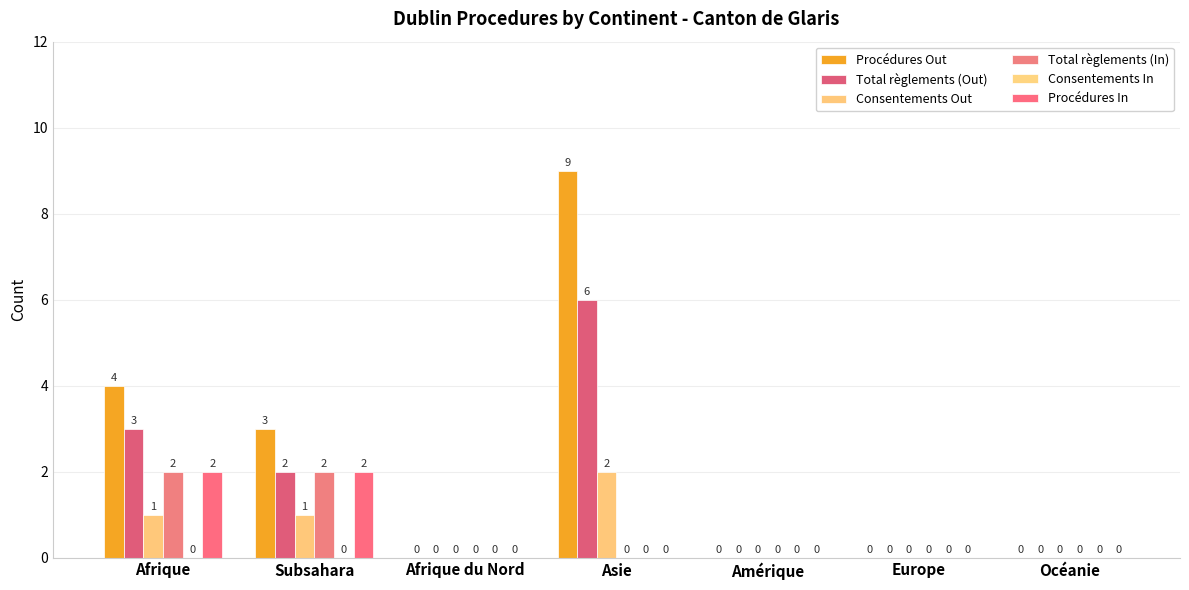

Rank the series at Océanie from lowest to highest value.

Procédures Out, Total règlements (Out), Consentements Out, Total règlements (In), Consentements In, Procédures In